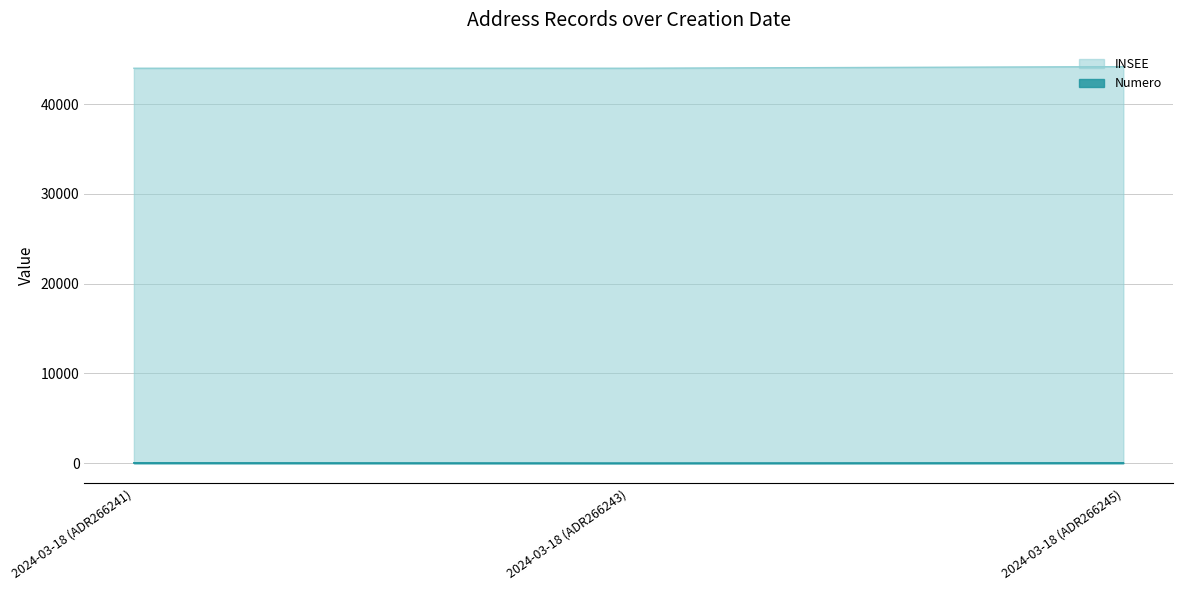

What is the difference between the Numero values at 2024-03-18 (ADR266241) and 2024-03-18 (ADR266243)?

24